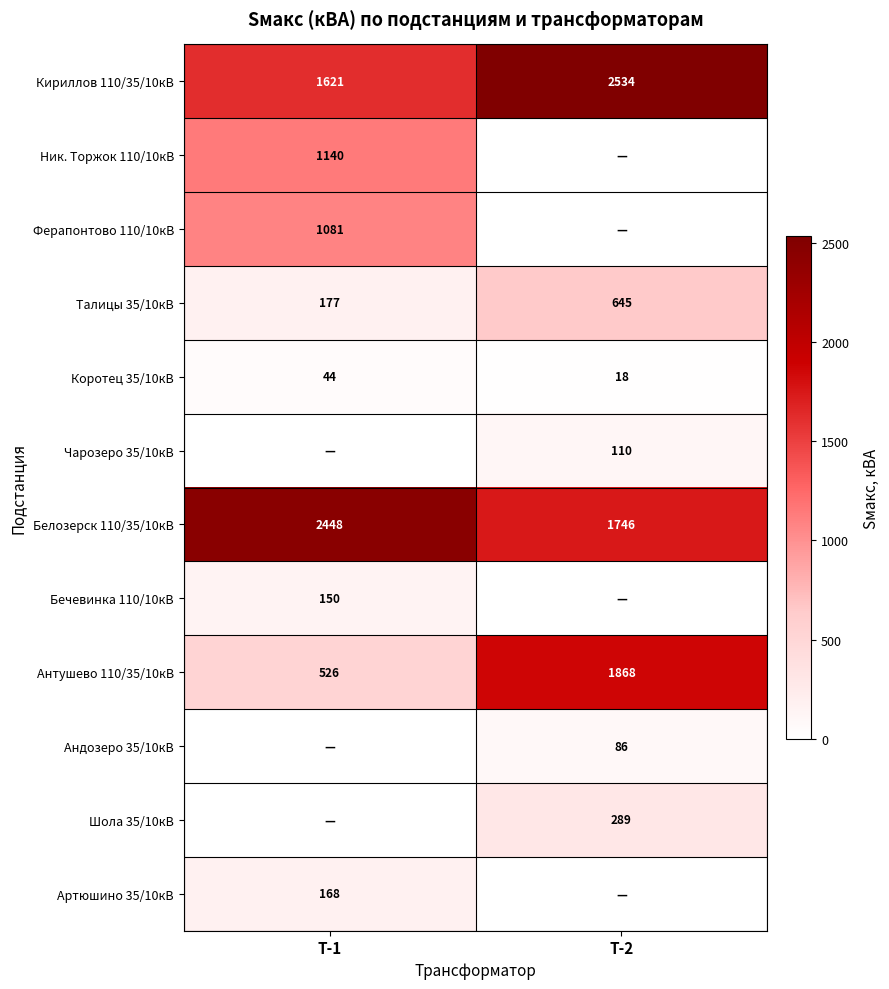

At which category is the sum across all series the highest?

Т-1